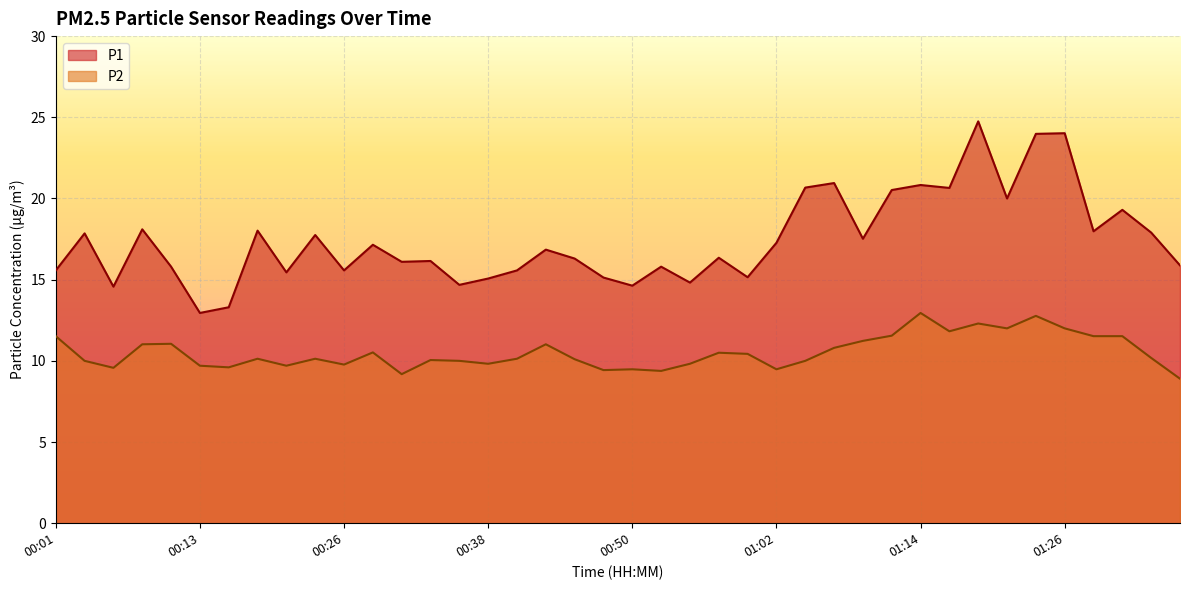

Which series changed the most between 00:47 and 01:14?

P1